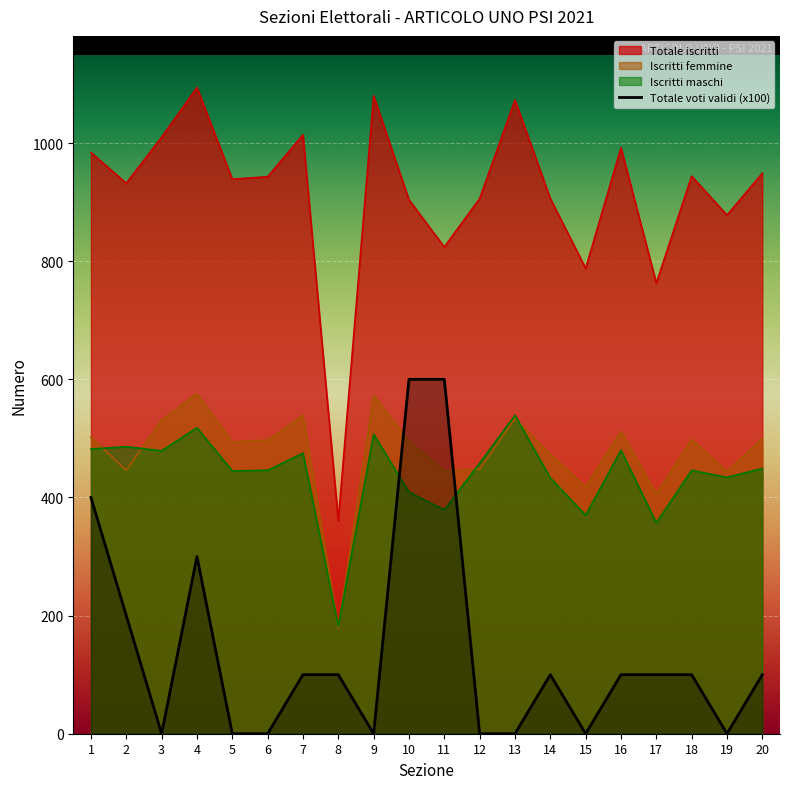

The value at 4 is 300. True or false?

True